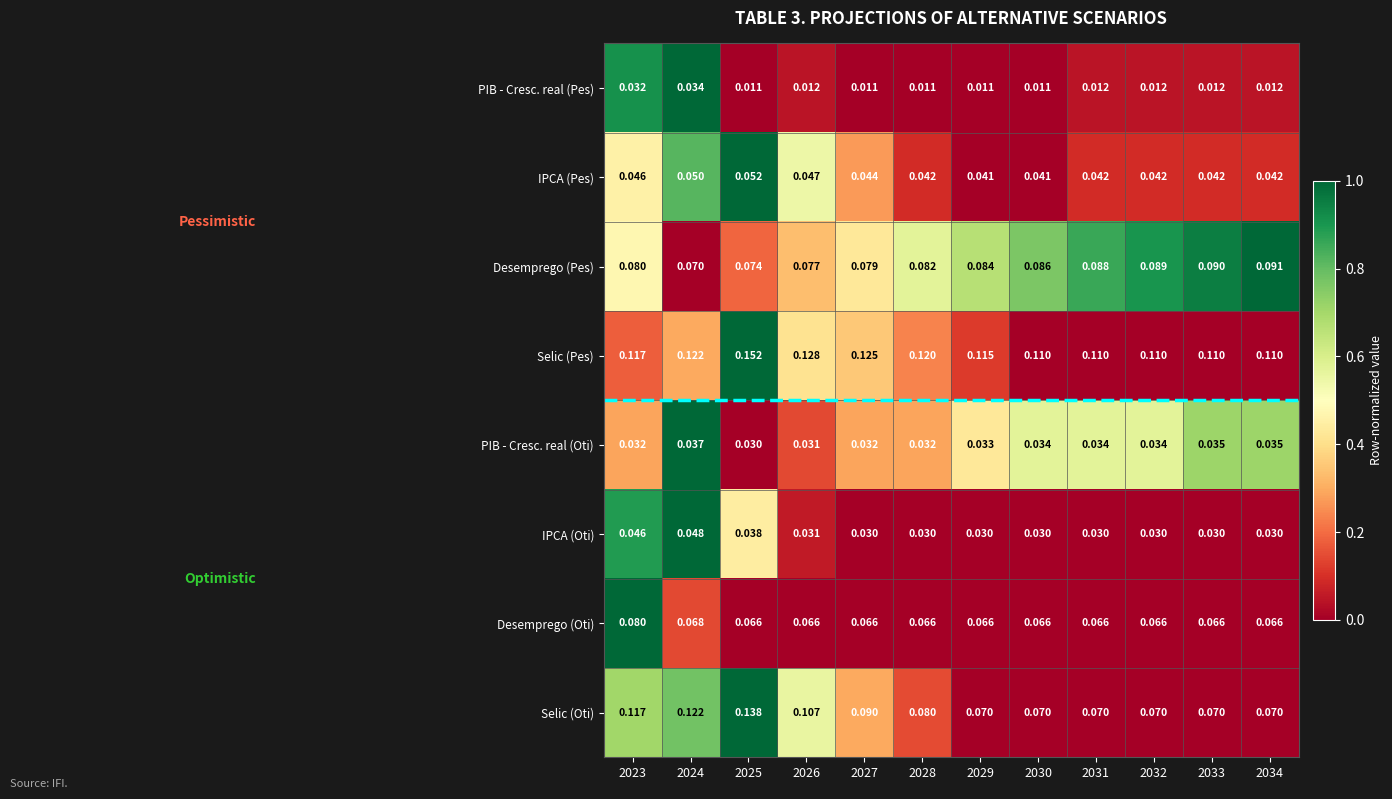

Which series has the widest spread of values?

Selic (Oti)